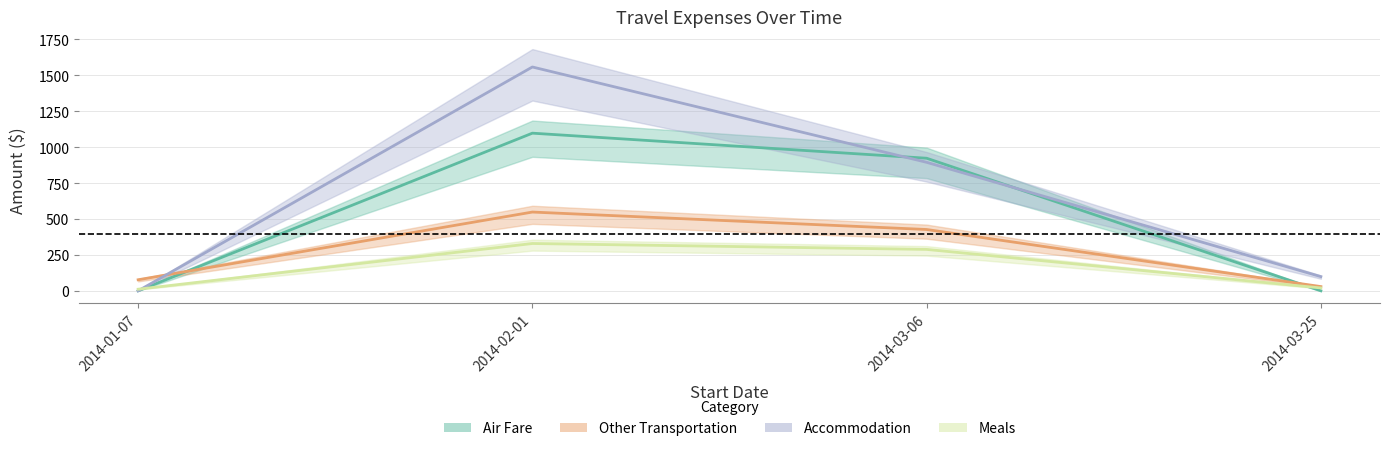

What is the highest value of the Meals series?

329.4